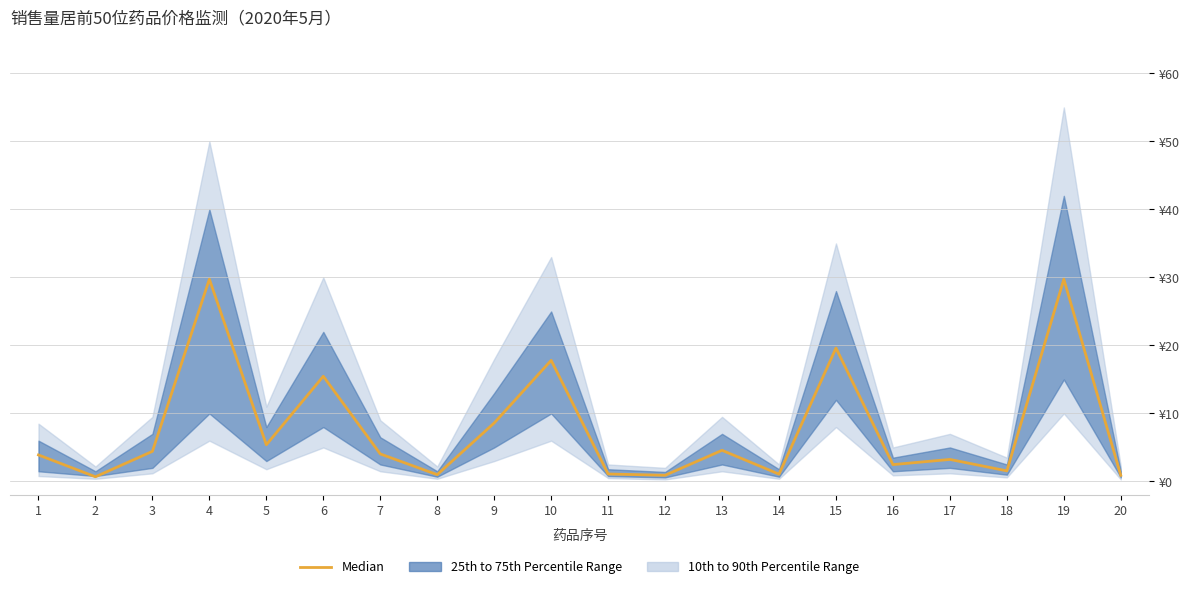

What is the approximate value at 7?

4.0